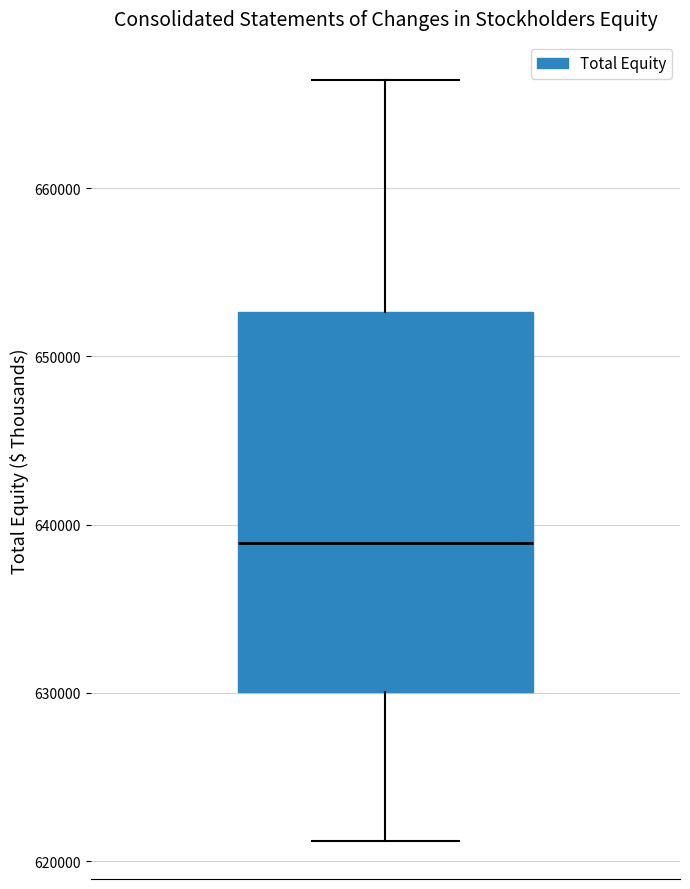

Where is the lower edge of the box on the y-axis? The values are not printed on the chart, so give them approximately, as read against the axis.

630000